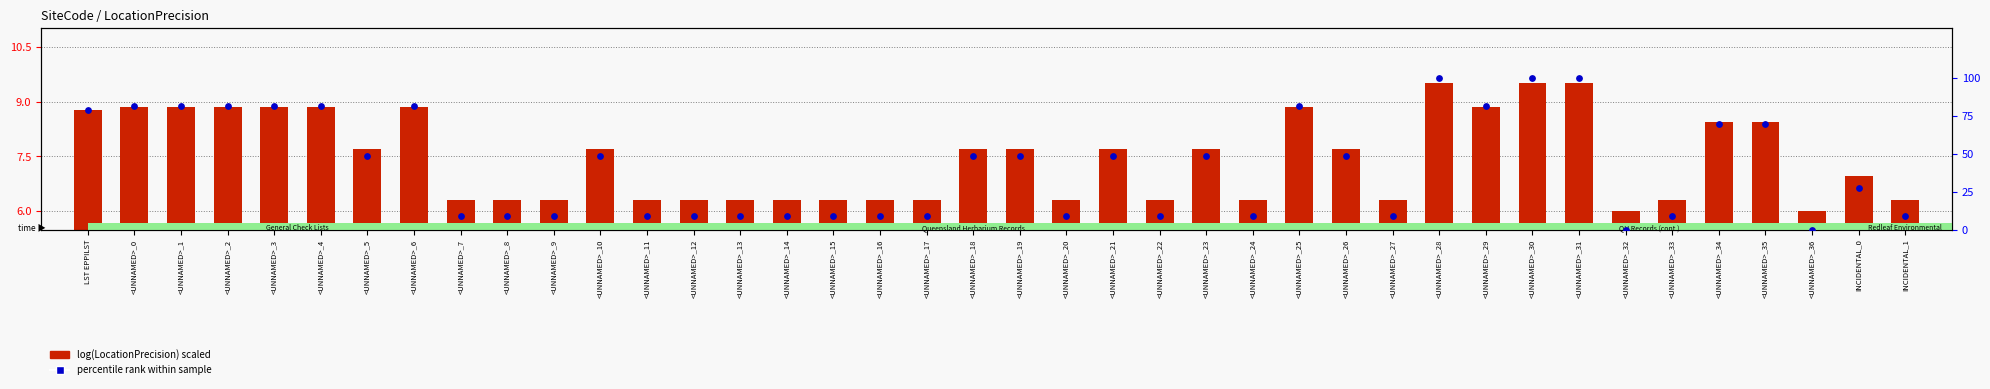

What is the total value across all series at <UNNAMED>_13?

15.4